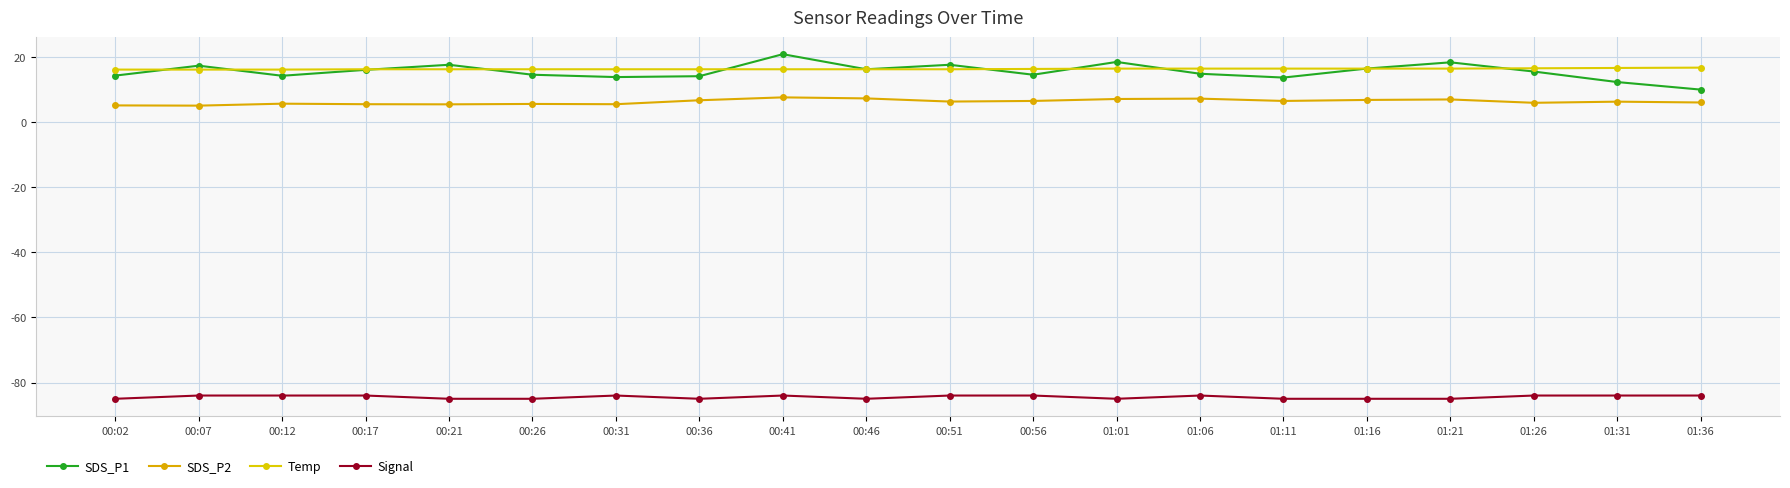

What is the value of the Signal point at the 17th from the left?

-85.0